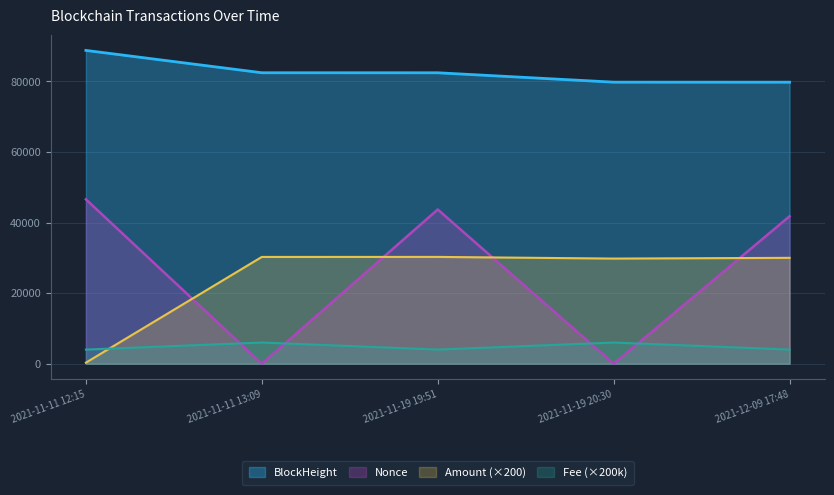

How many times do Amount and Fee cross each other?

1